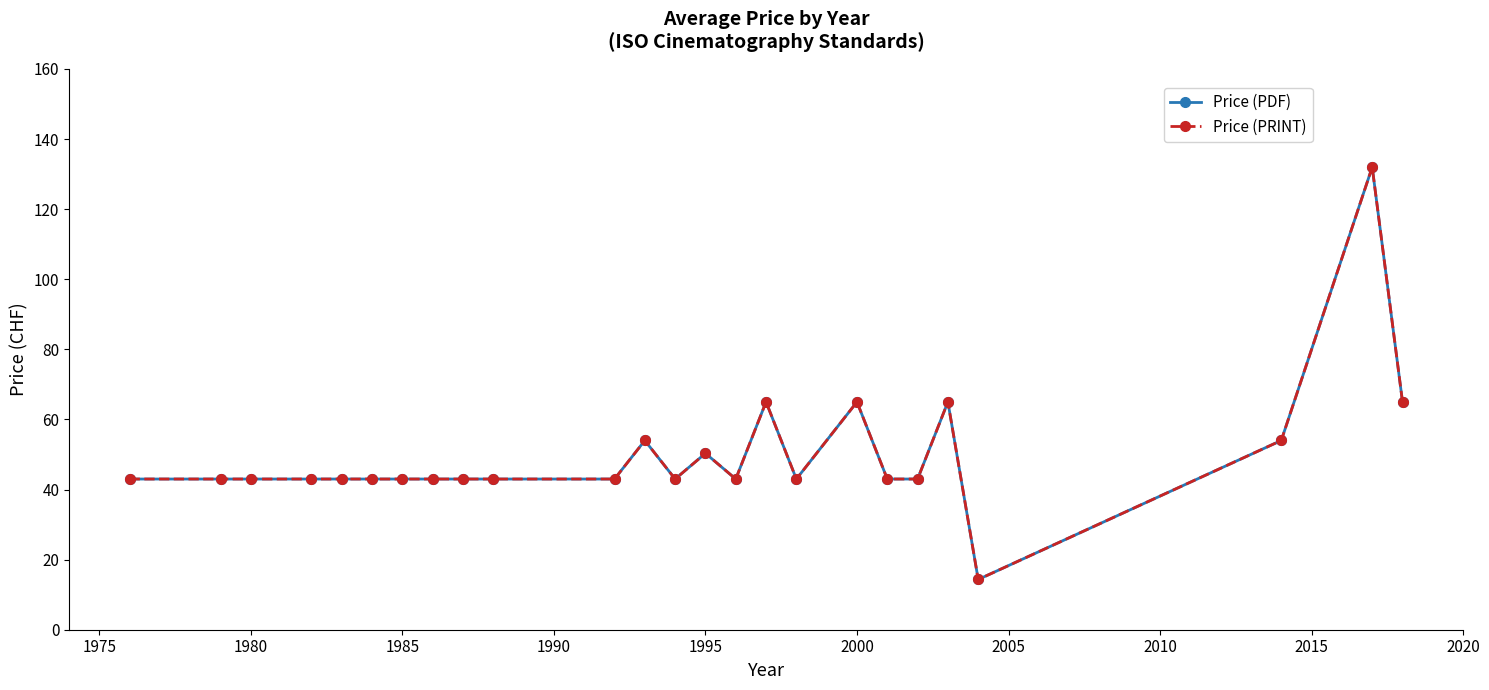

Does the chart have visible grid lines?

No